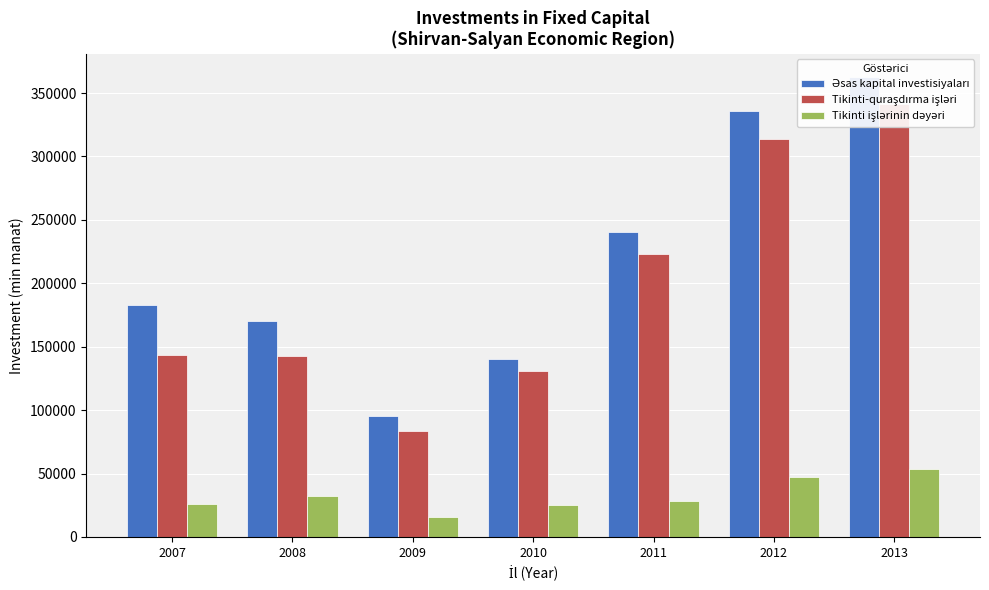

Reading left to right, list all the values displayed in this chart.

Əsas kapital investisiyaları: 2007=182994.2	2008=170437.2	2009=95341.6	2010=140525.1	2011=240296.1	2012=335592.0	2013=362875.0
Tikinti-quraşdırma işləri: 2007=143844.3	2008=142635.6	2009=83343.6	2010=130557.5	2011=222717.0	2012=313520.6	2013=341029.2
Tikinti işlərinin dəyəri: 2007=26091.6	2008=31958.3	2009=15727.3	2010=24847.5	2011=28093.1	2012=47178.6	2013=53260.0